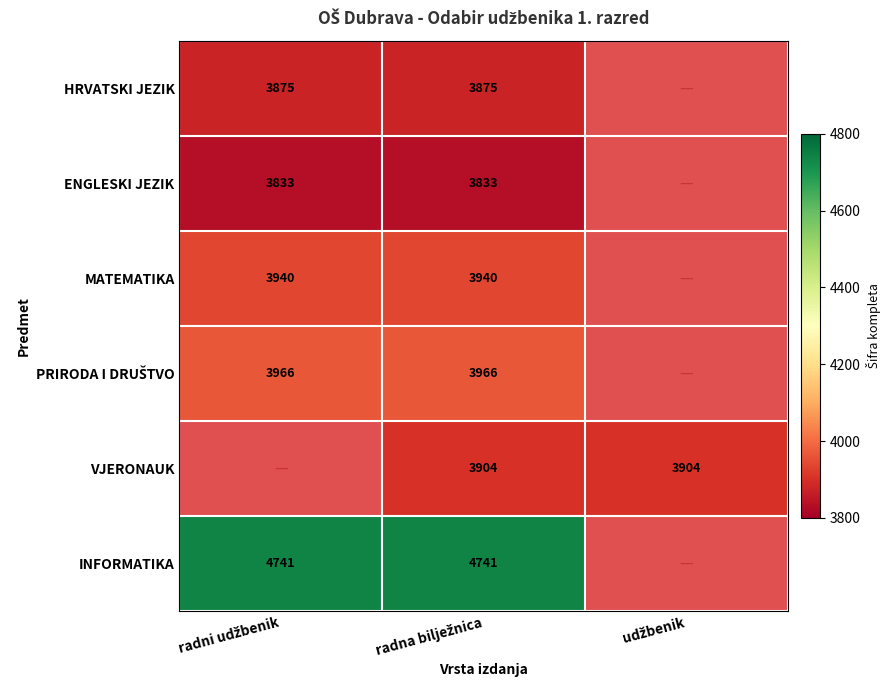

Where is MATEMATIKA nearest to the value 3940?

radni udžbenik